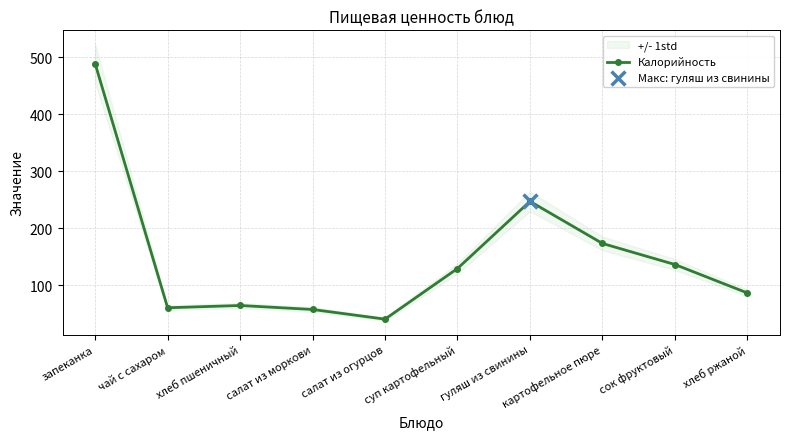

What is the change in value from салат из моркови to хлеб ржаной?

+29